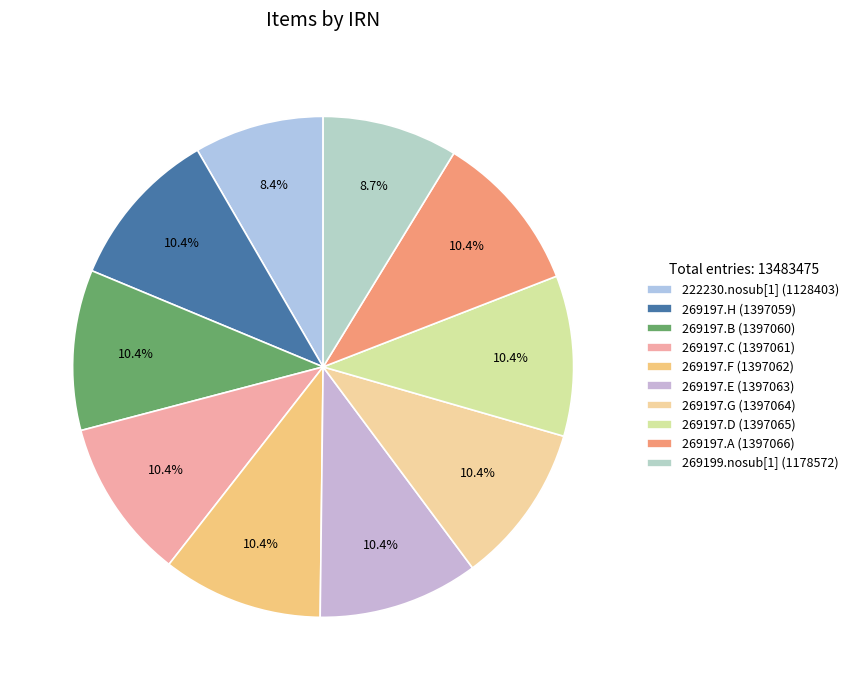

To the nearest percent, what is the combined percentage of 222230.nosub[1] and 269197.C?

19%